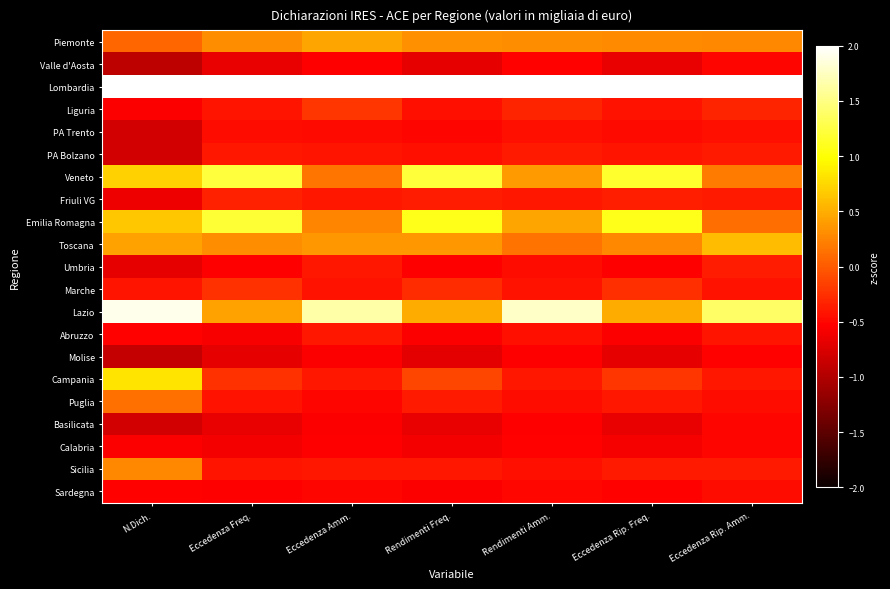

Rank the series at Eccedenza Amm. from lowest to highest value.

Molise, Basilicata, Valle d'Aosta, Calabria, Puglia, Sardegna, PA Trento, Marche, PA Bolzano, Sicilia, Umbria, Abruzzo, Campania, Friuli VG, Liguria, Veneto, Emilia Romagna, Toscana, Piemonte, Lazio, Lombardia